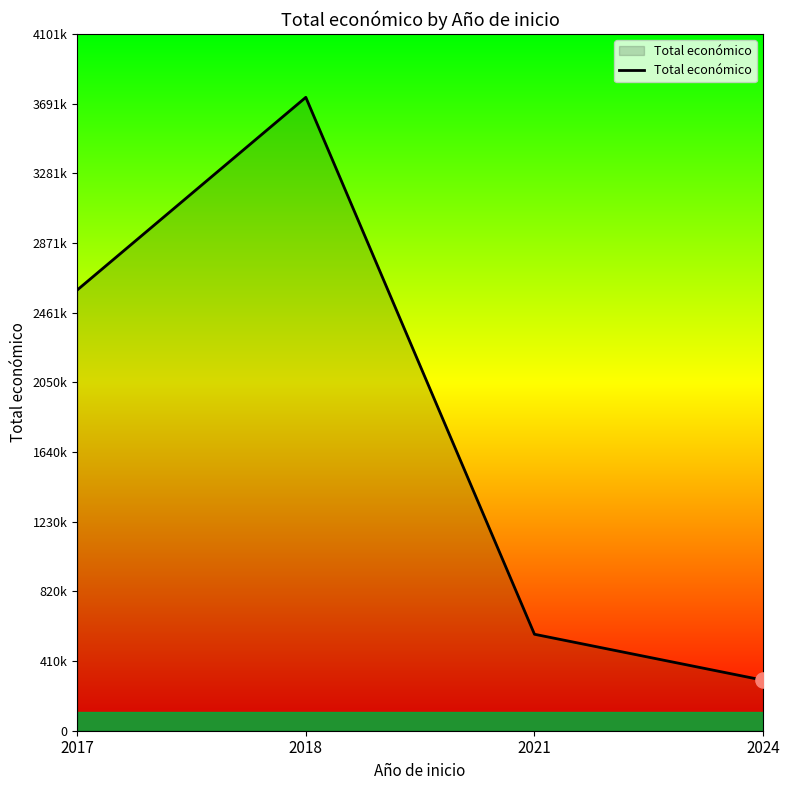

What is the change in value from 2017 to 2021?

-2026359